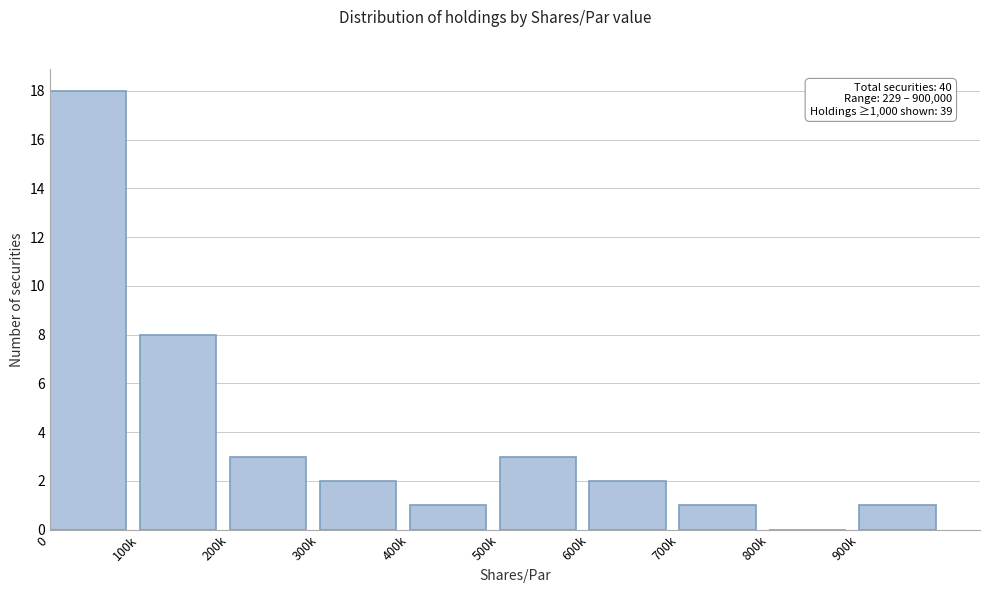

Reading right to left, list all the values displayed in this chart.

900k=1	800k=0	700k=1	600k=2	500k=3	400k=1	300k=2	200k=3	100k=8	0=18